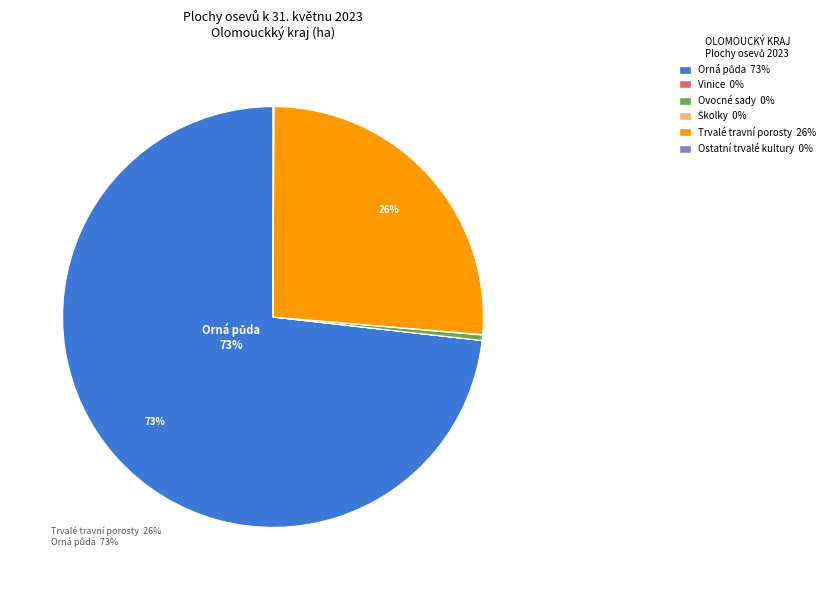

Is there a majority slice in this chart?

Yes